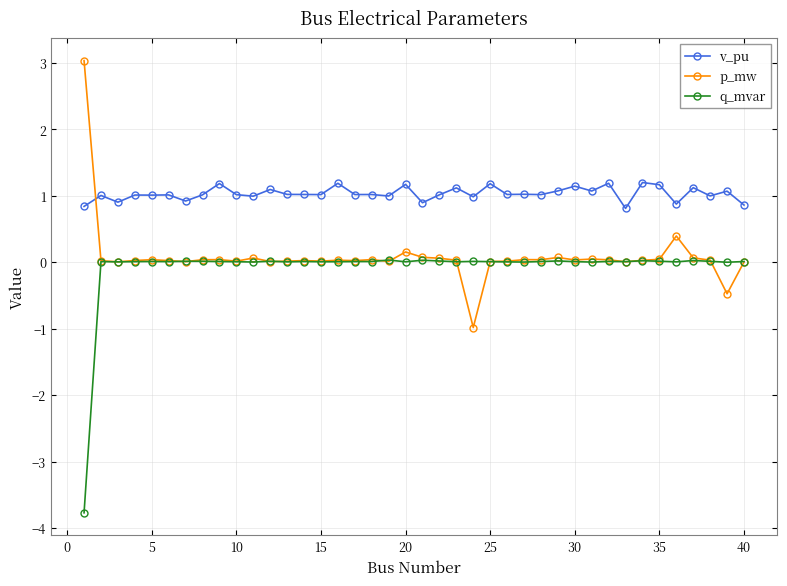

Count the number of categories in the chart.

40